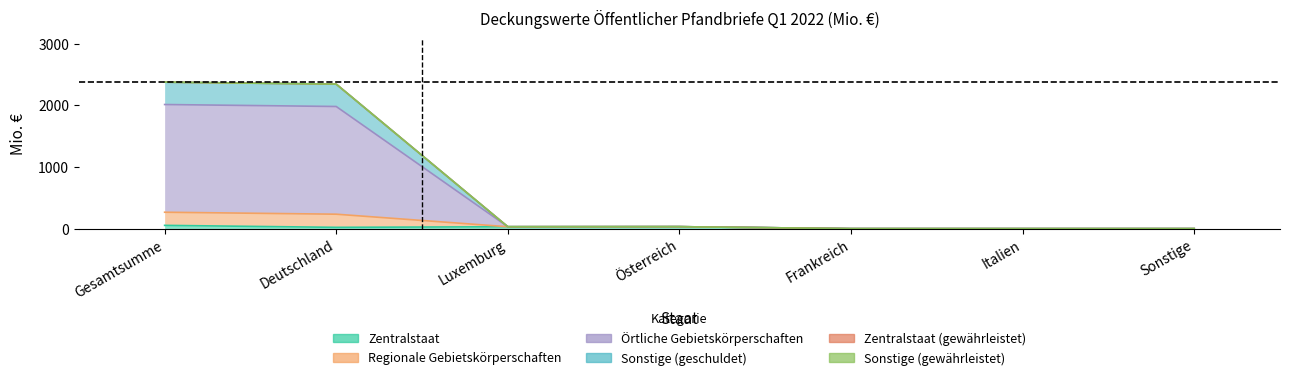

What is the difference between the highest and lowest values at Gesamtsumme?

2321.5